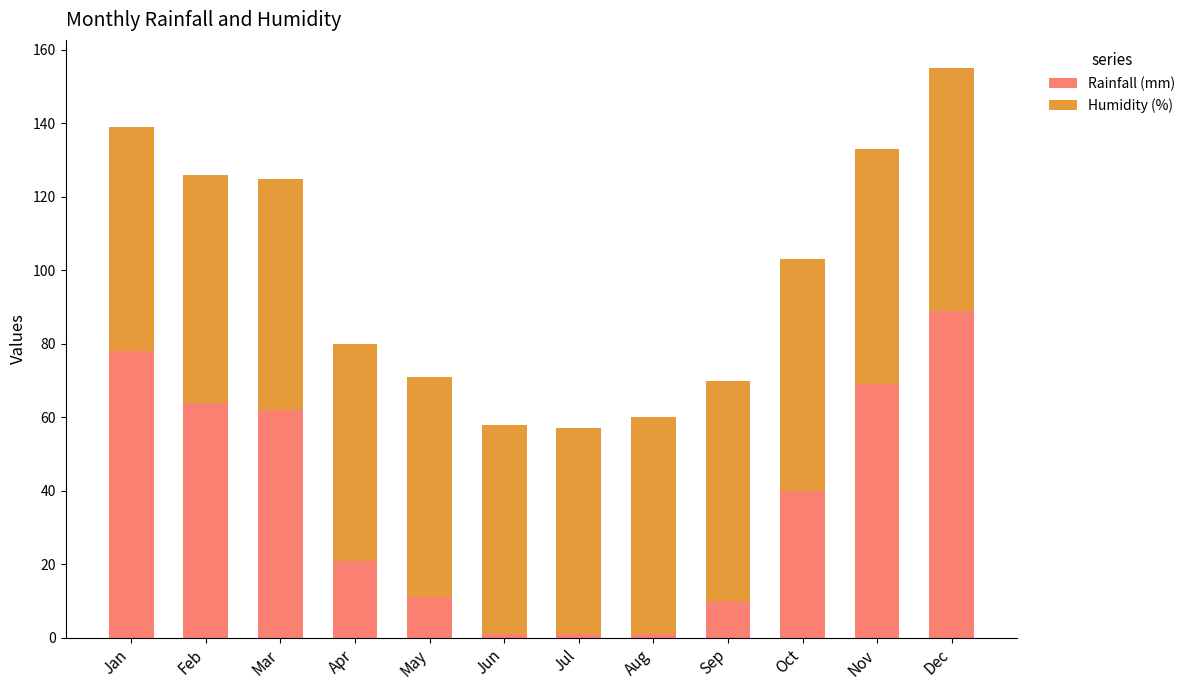

The value of Rainfall (mm) at Nov is 38. True or false?

False